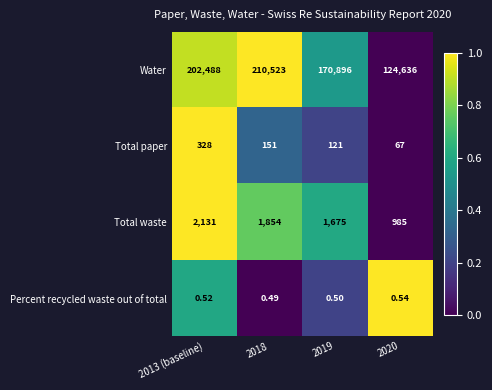

Which series has the widest spread of values?

Water